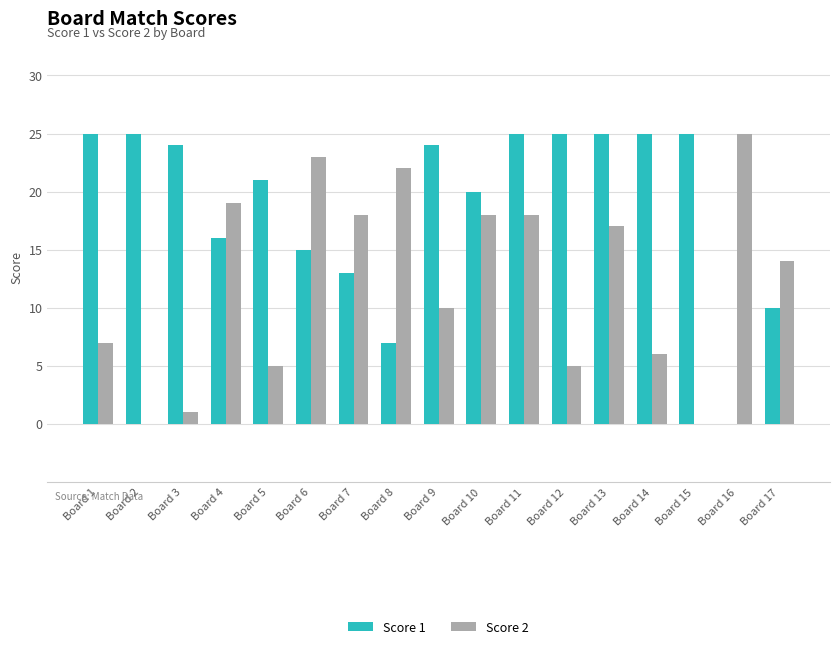

Which series changed the most between Board 8 and Board 15?

Score 2